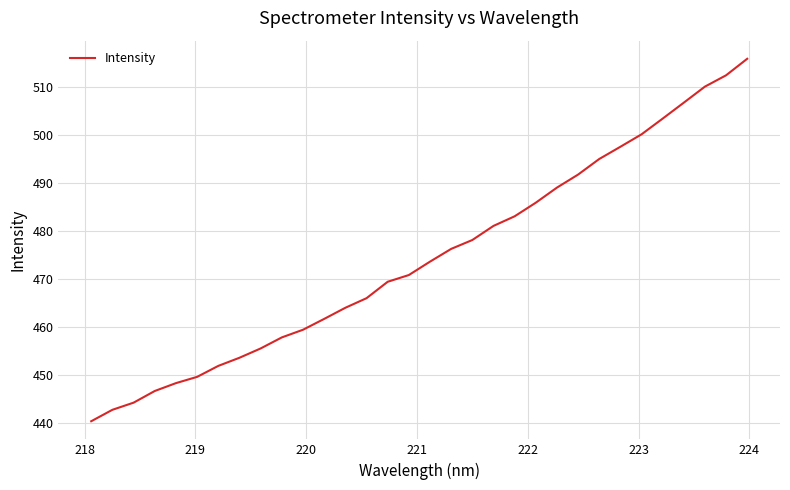

What is the maximum value shown in the chart?

515.9